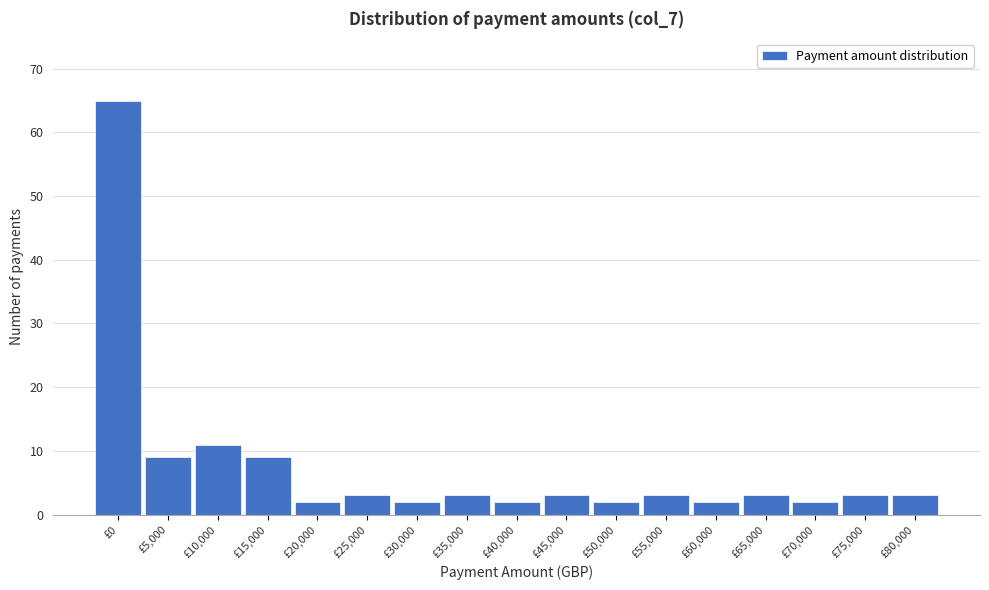

Reading left to right, transcribe all the data shown in this chart.

65	9	11	9	2	3	2	3	2	3	2	3	2	3	2	3	3